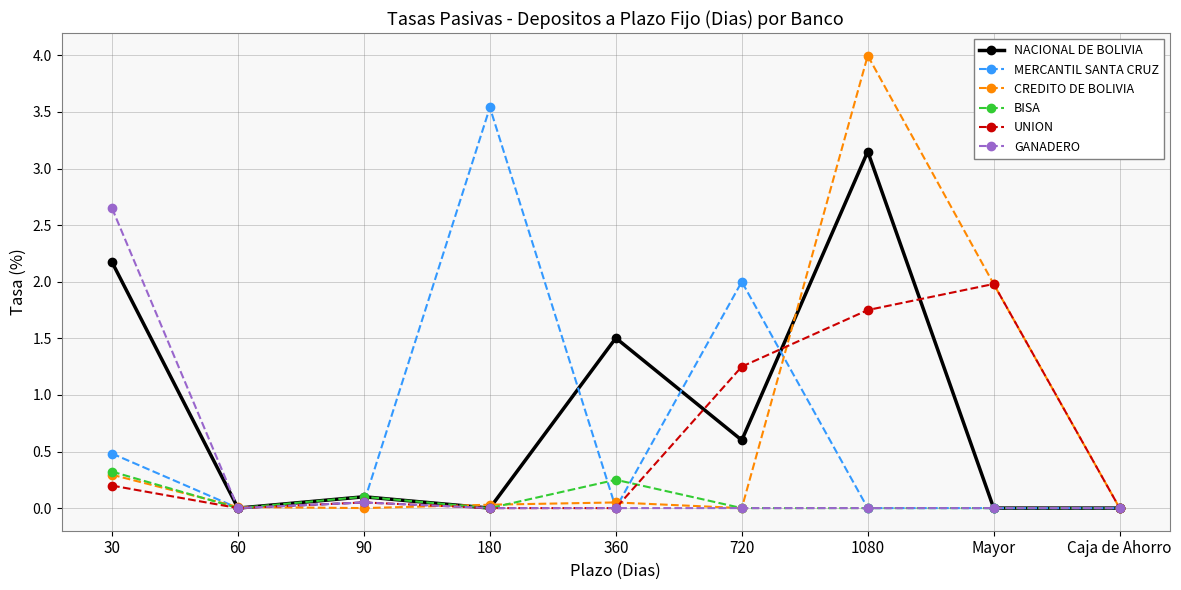

What position from the right is Mayor?

2